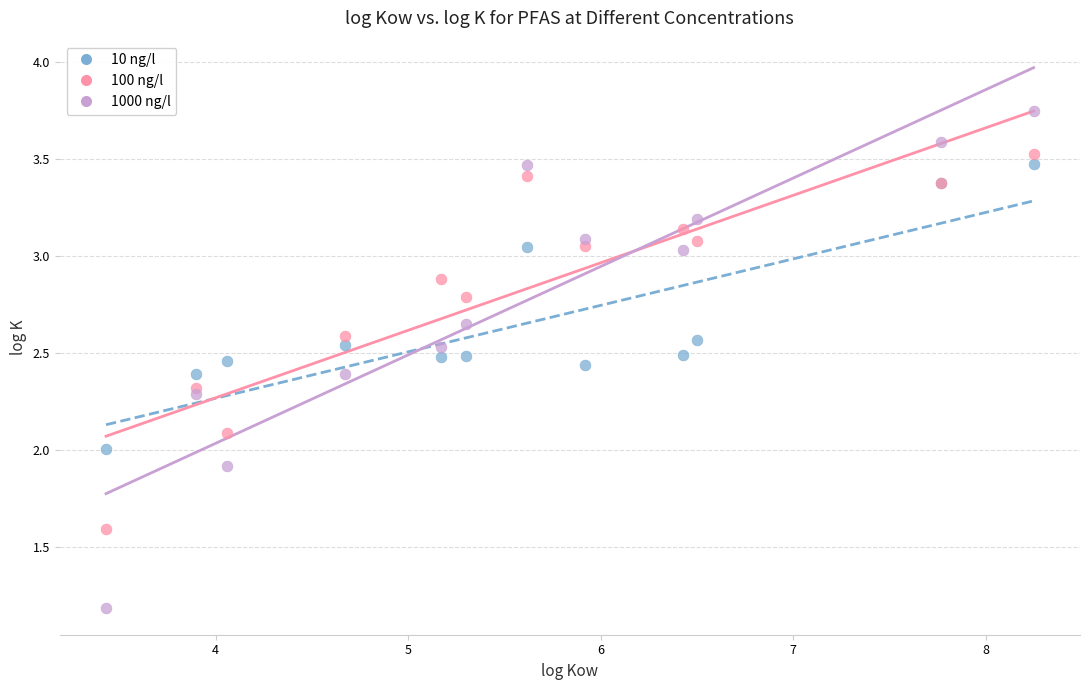

Which series has the largest Y range (max minus min)?

1000 ng/l